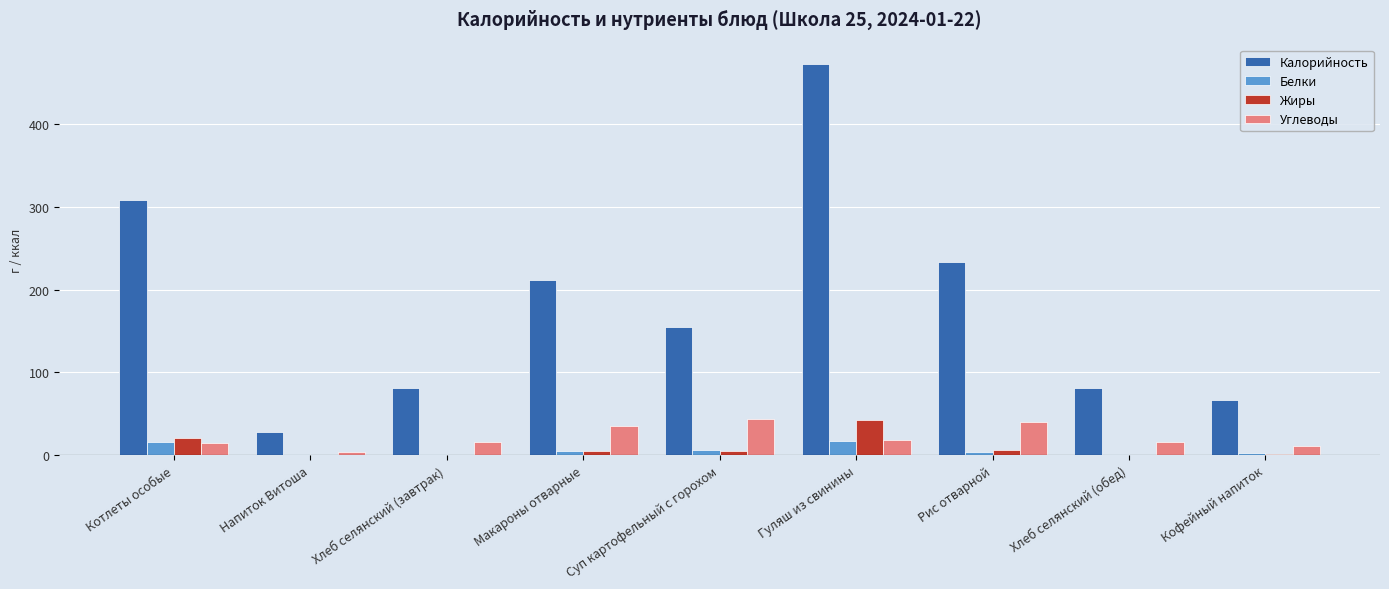

What is the greatest value displayed?

472.2